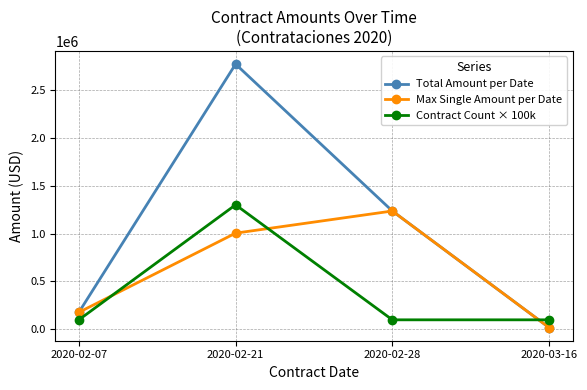

What are all the series names shown in the legend?

Total Amount per Date, Max Single Amount per Date, Contract Count × 100k